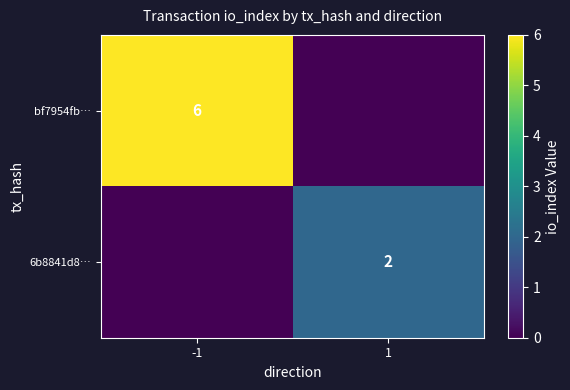

The 6b8841d8… series shows 3 at 1. True or false?

False